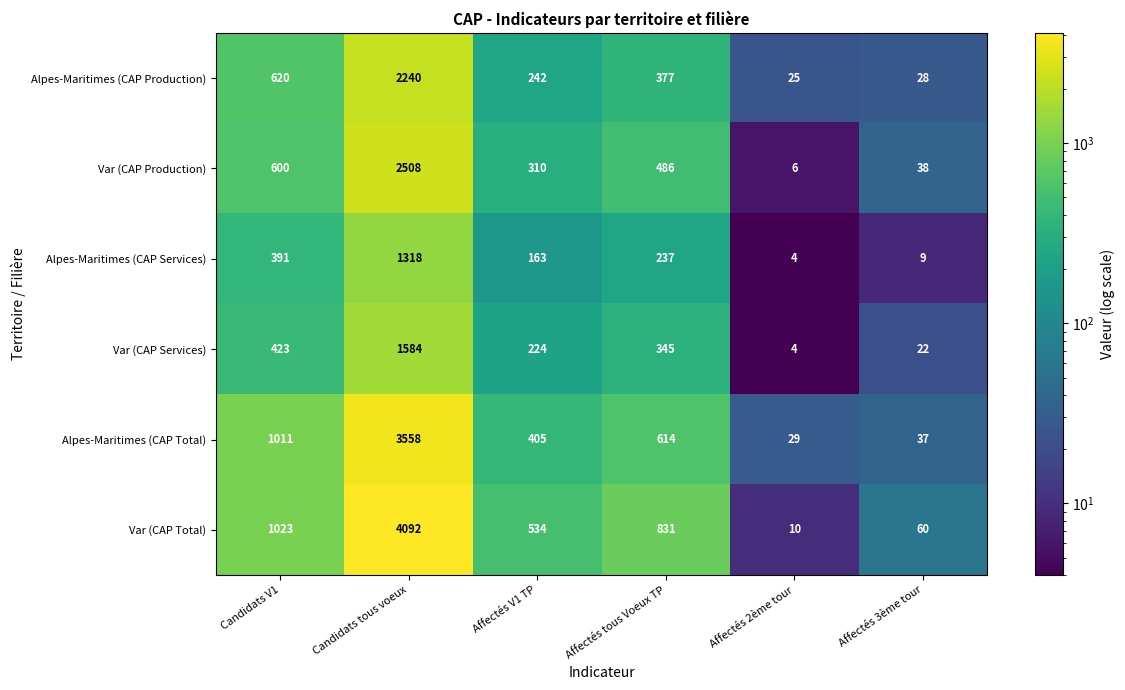

Which label corresponds to the largest value in the chart?

Candidats tous voeux